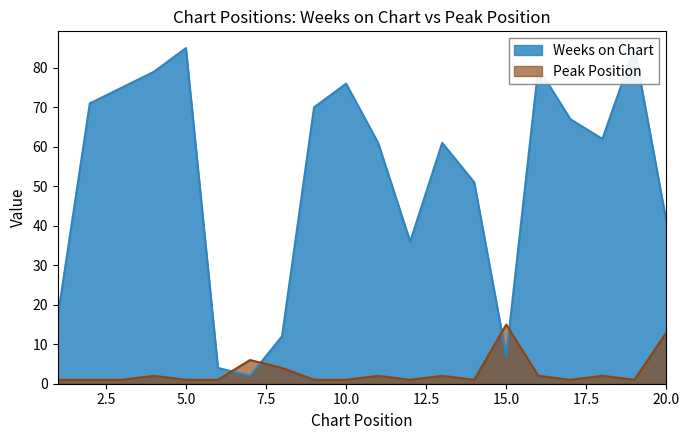

What is the difference between the Peak Position values at 16 and 17?

1